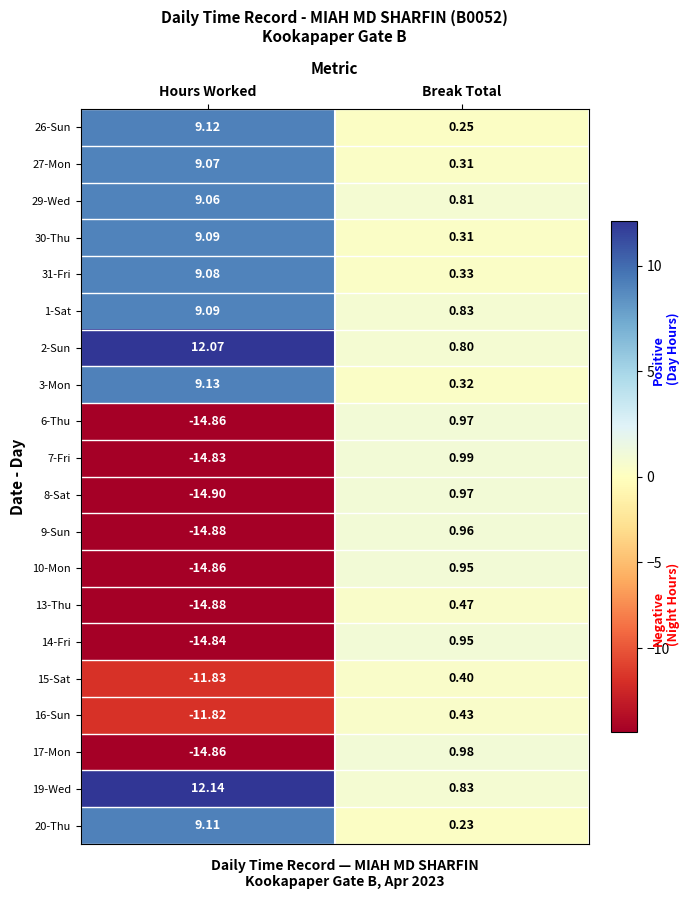

At which category is the sum across all series the highest?

Break Total